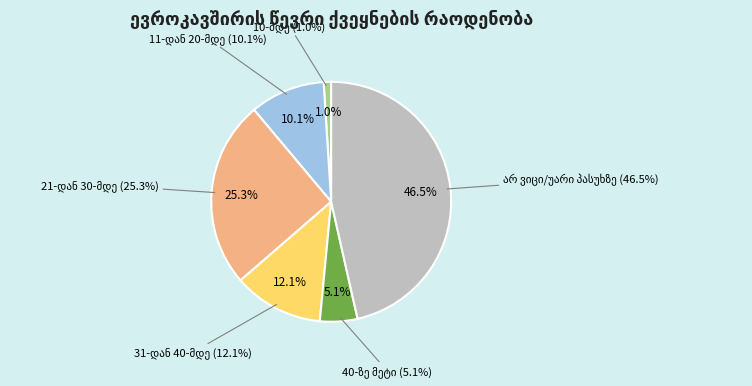

To the nearest percent, what is the average slice percentage?

17%